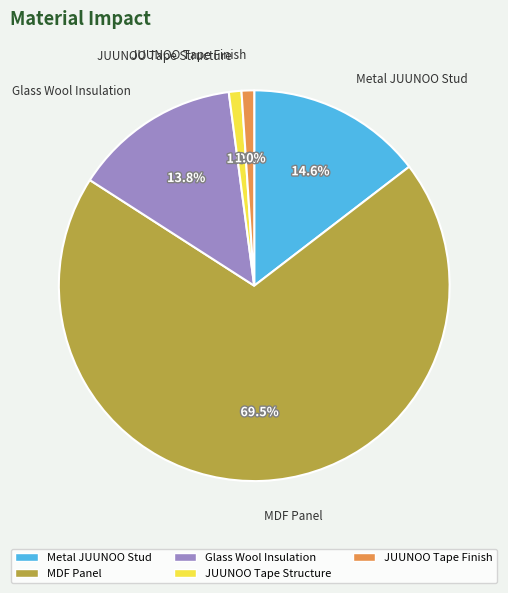

Is there any slice that represents more than half of the pie?

Yes